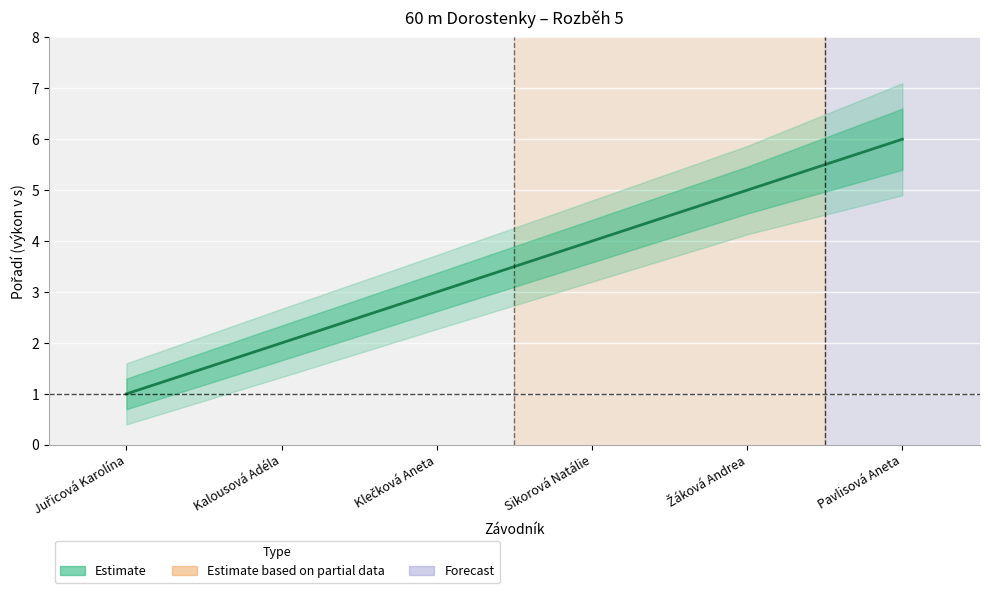

What is the sum of the values at Pavlisová Aneta and Sikorová Natálie?

10